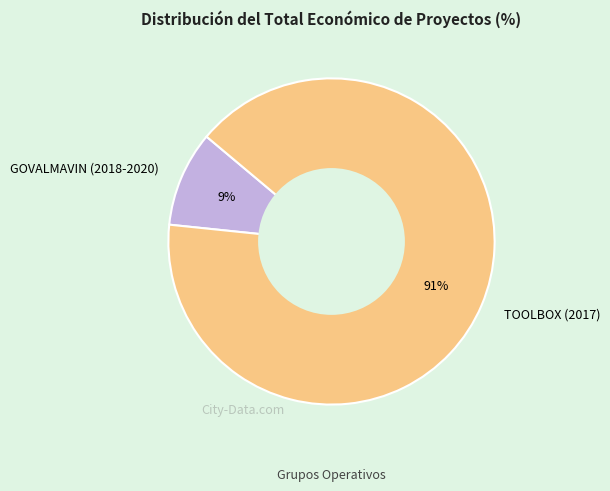

Which slice represents more than half of the pie?

TOOLBOX (2017)